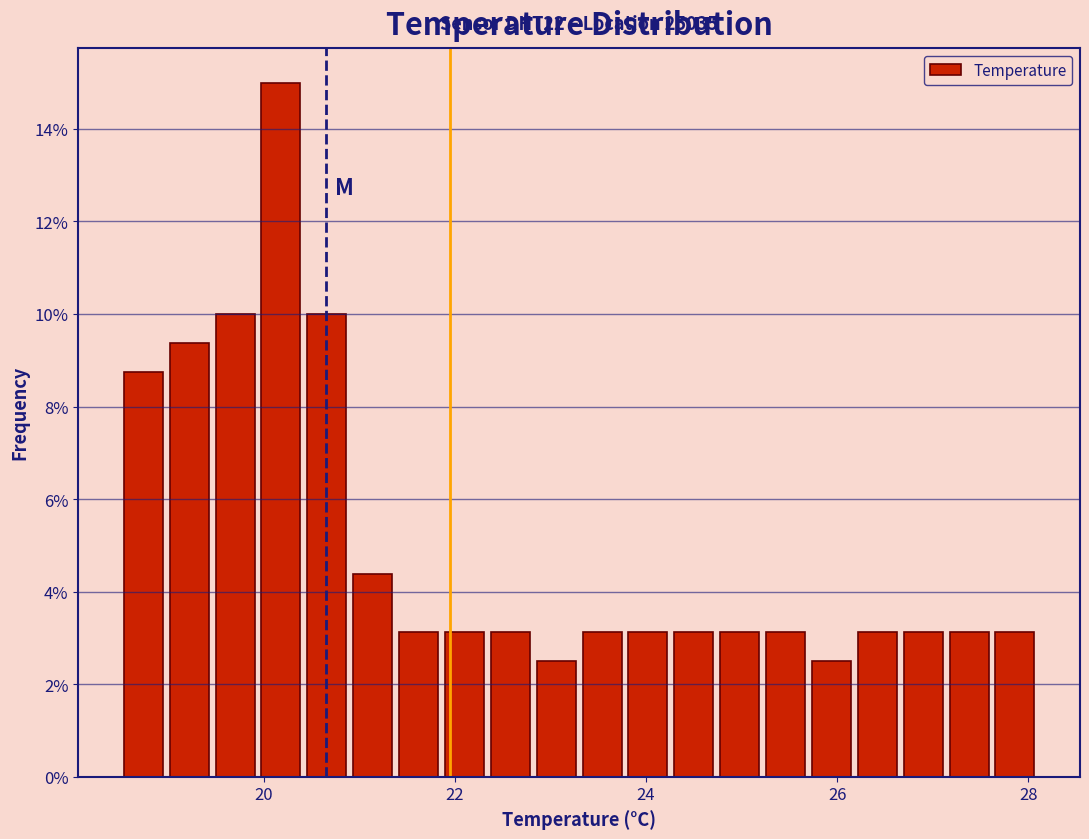

Read against the x-axis, roughly where is the centre of the tallest bar?

20.2